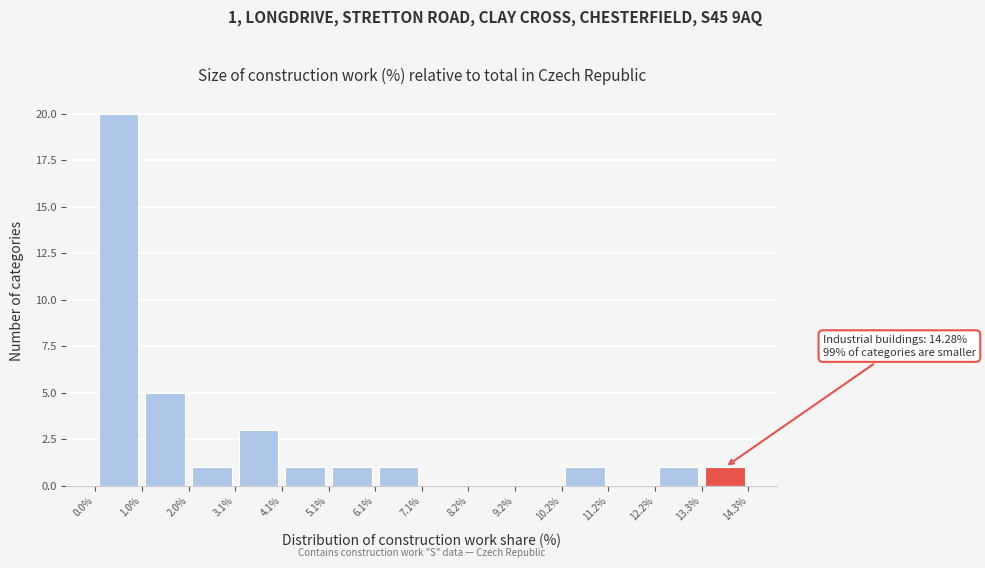

Over which range of the x-axis is the bar tallest?

0.0% to 1.0%